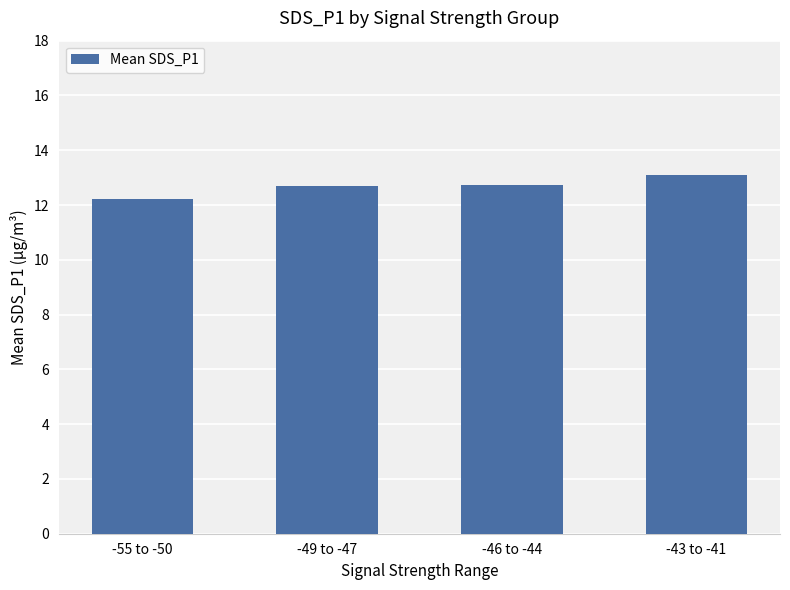

How many bars are there in total?

4